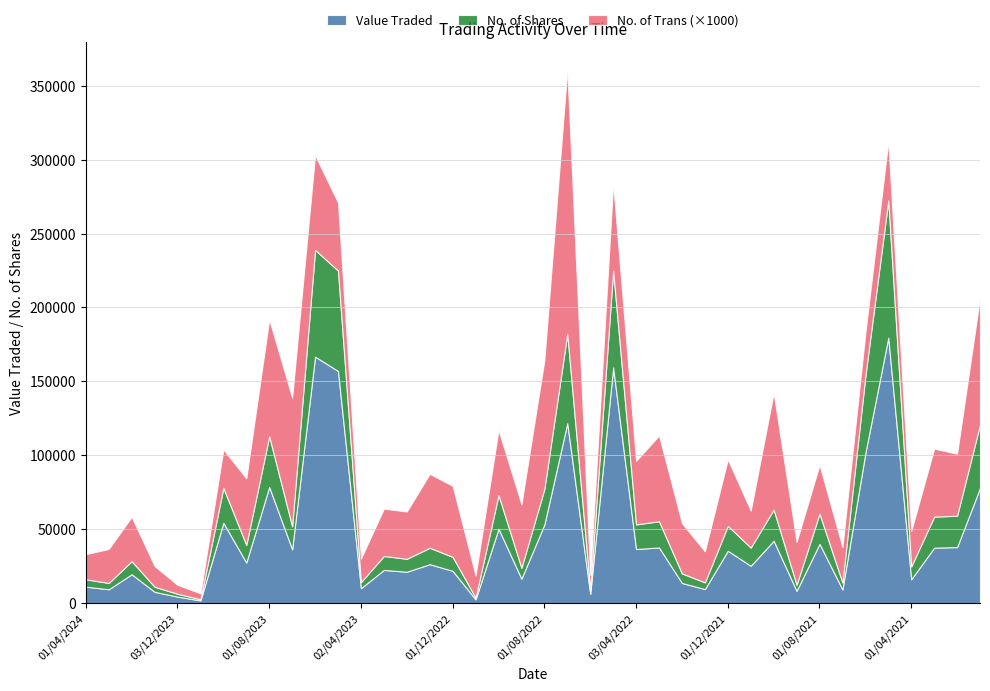

How many lines are shown in the chart?

3